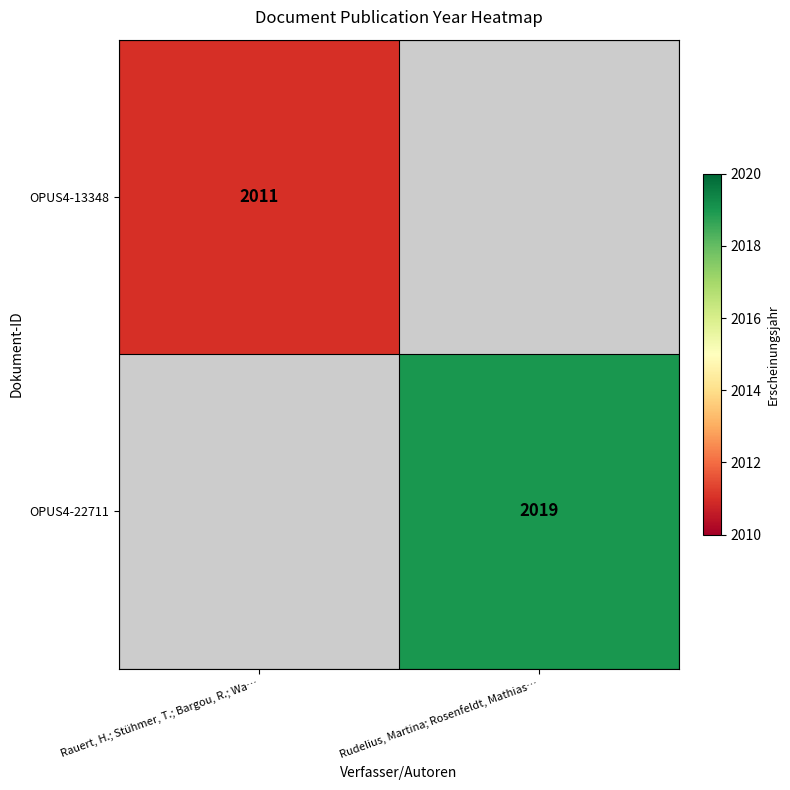

True or false: OPUS4-13348 has a value of 2011 at Rauert, H.; Stühmer, T.; Bargou, R.; Wa….

True